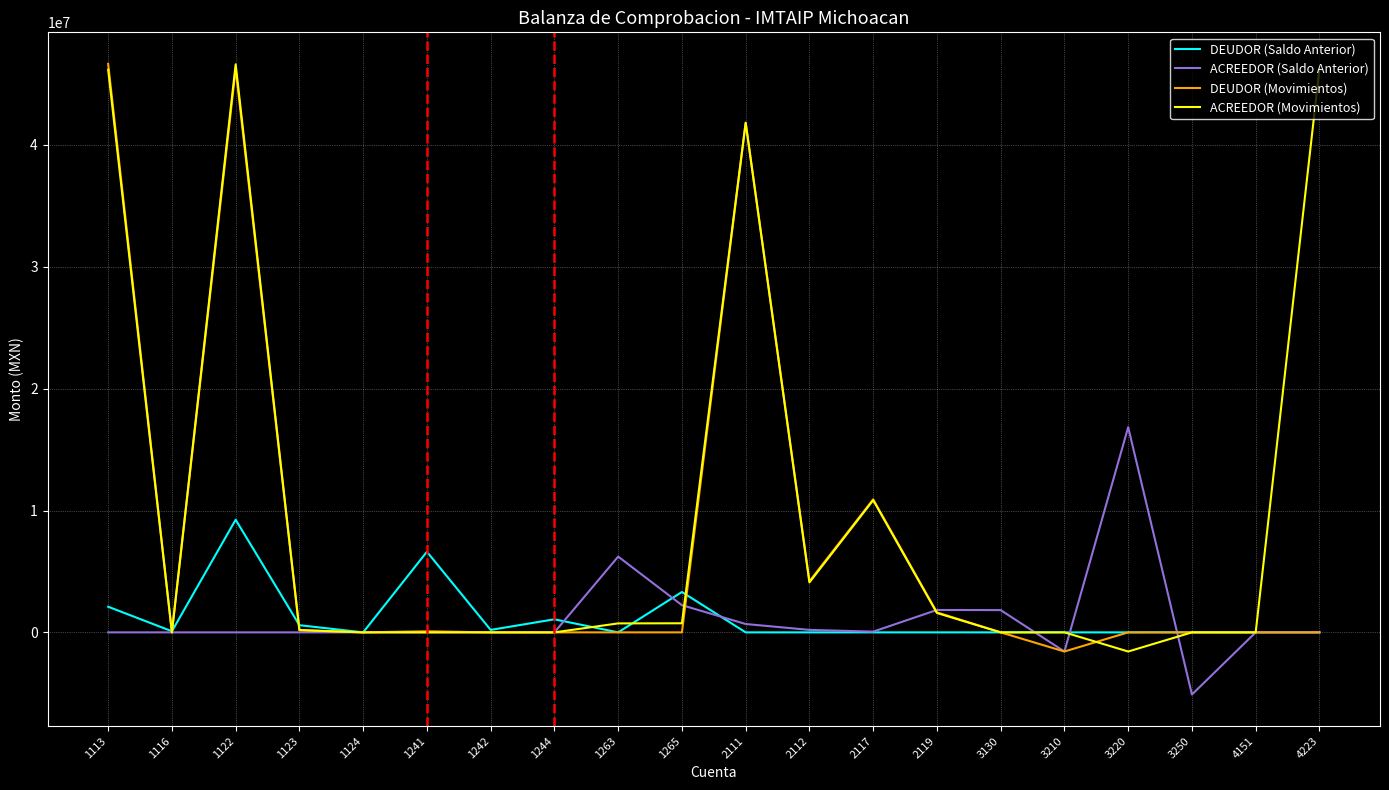

Between 1242 and 2117, which series saw the biggest shift?

DEUDOR (Movimientos)